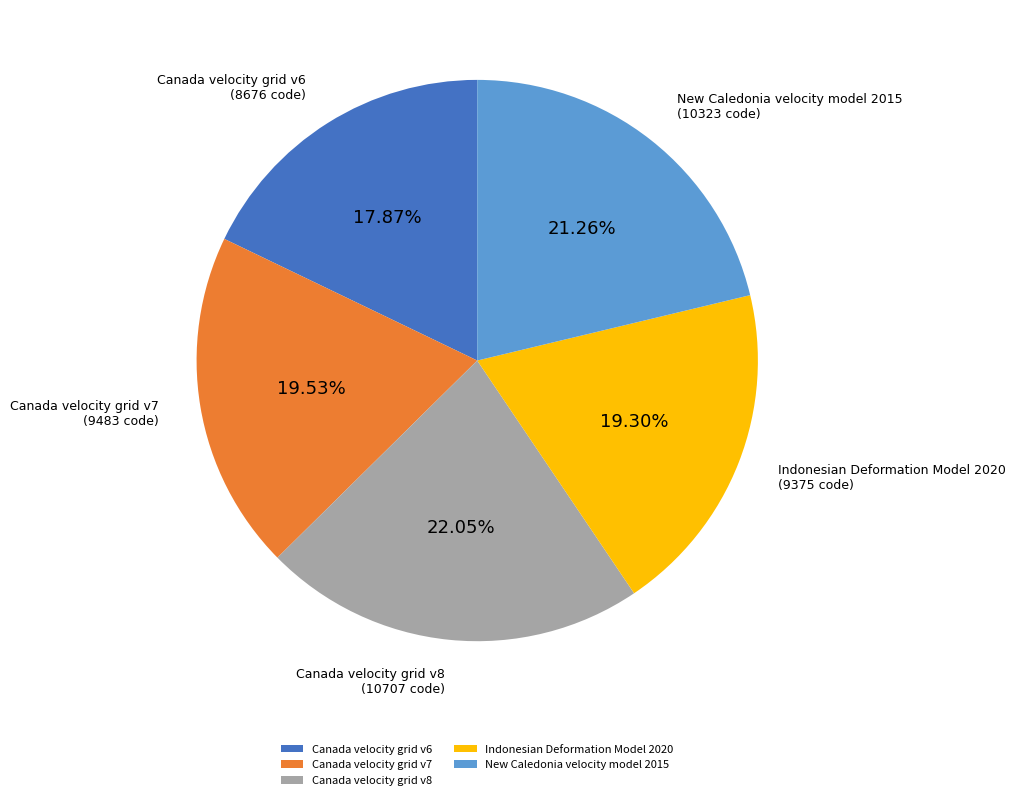

Approximately how many times larger is the value at Indonesian Deformation Model 2020 compared to Canada velocity grid v7?

1.0